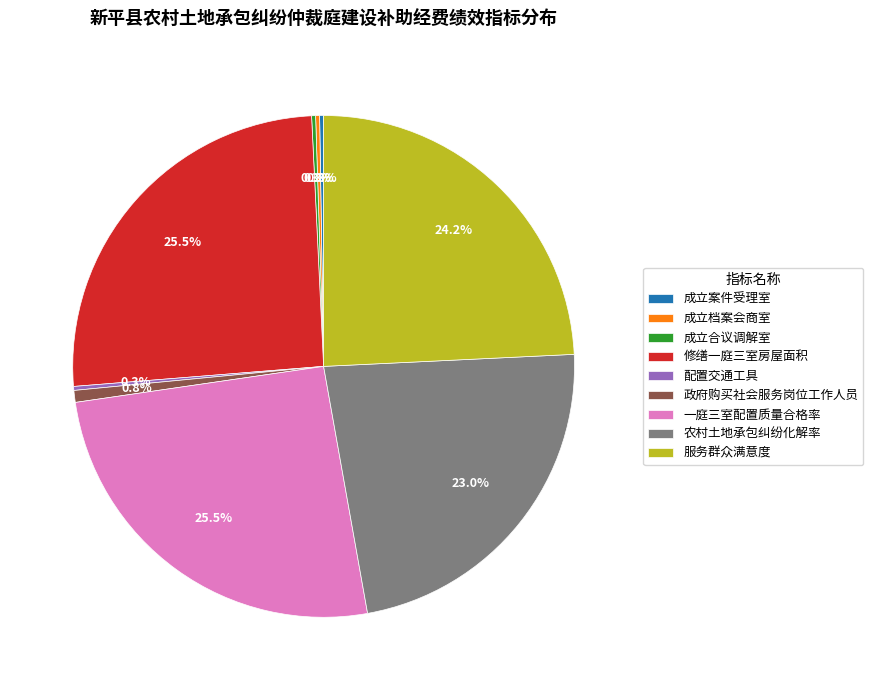

What is the ratio of the value at 修缮一庭三室房屋面积 to the value at 政府购买社会服务岗位工作人员?

33.3